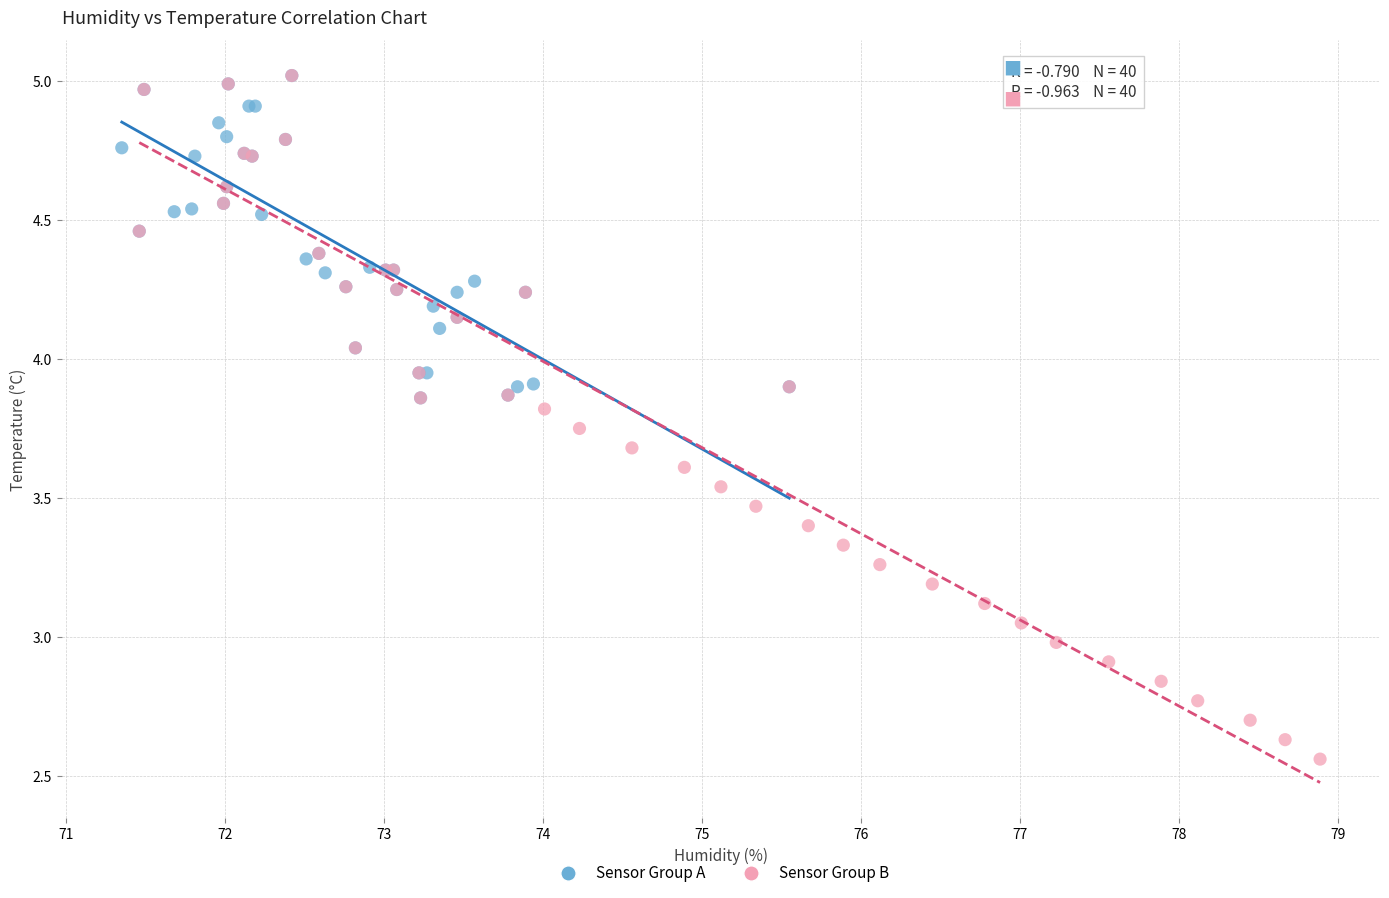

What are all the series names shown in the legend?

Sensor Group A, Sensor Group B